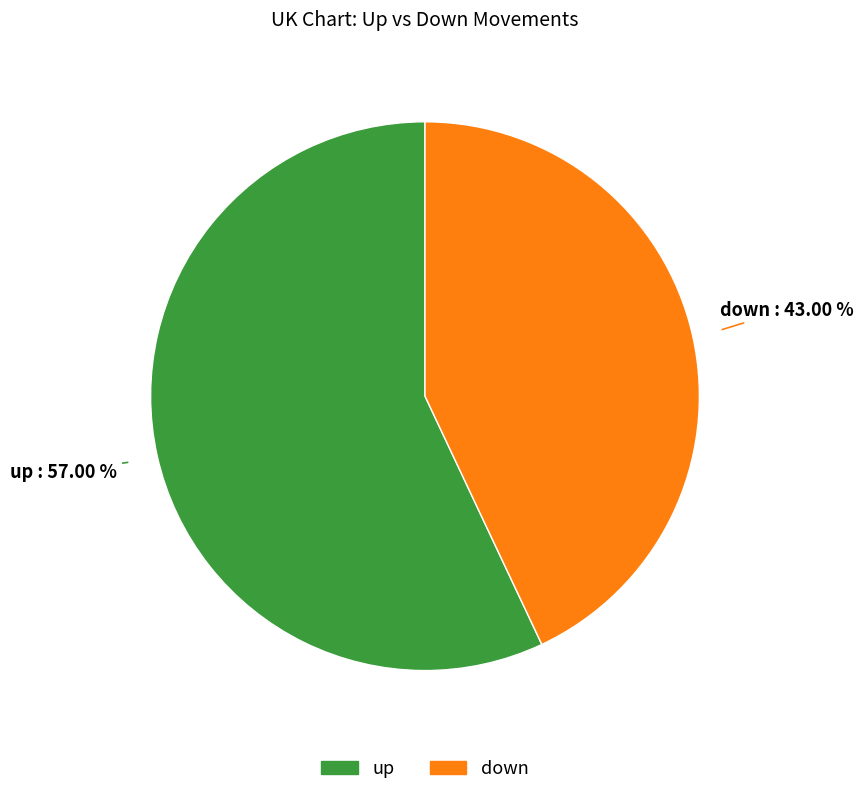

Does up account for over 50% of the chart?

Yes